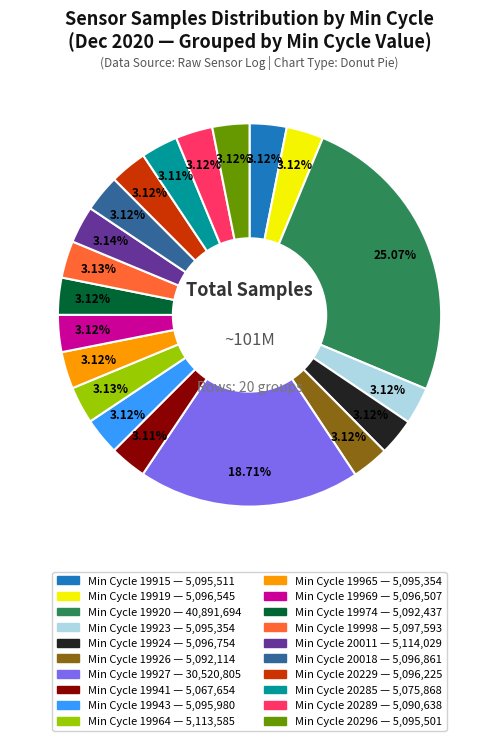

Is there any slice that represents more than half of the pie?

No